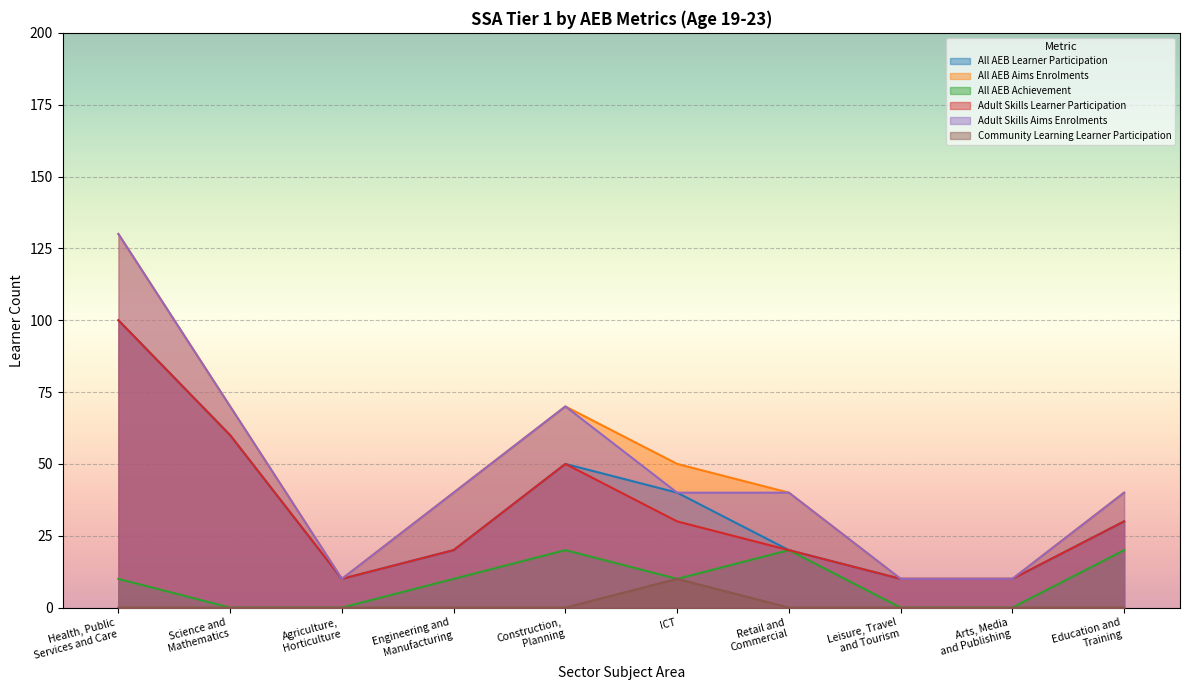

What is the label of the 1st point from the left?

Health, Public
Services and Care